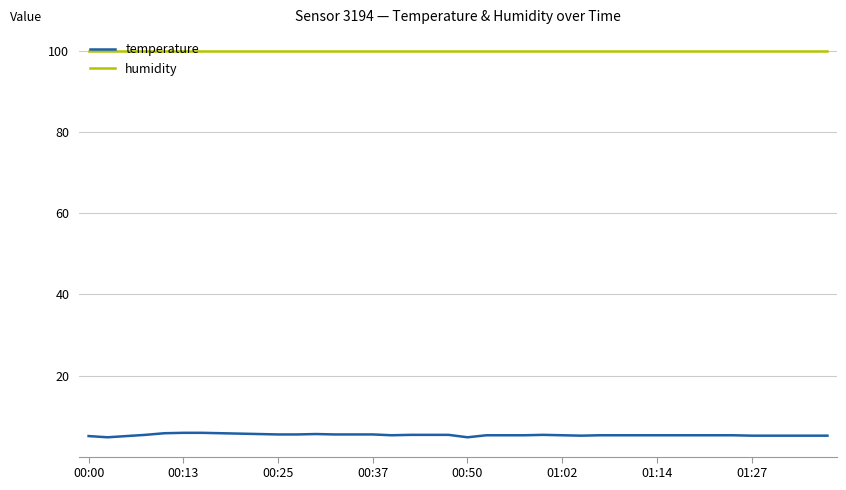

Rank the series by their maximum value, from lowest to highest.

temperature, humidity